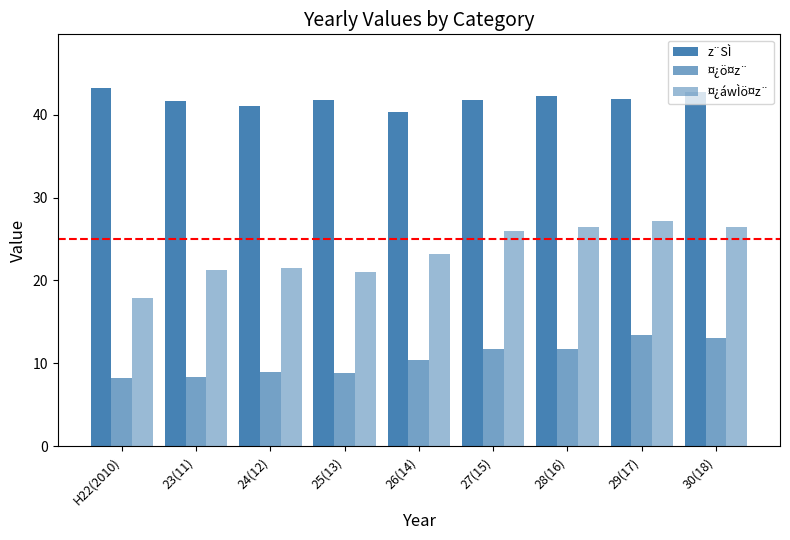

Does the chart contain any negative values?

No